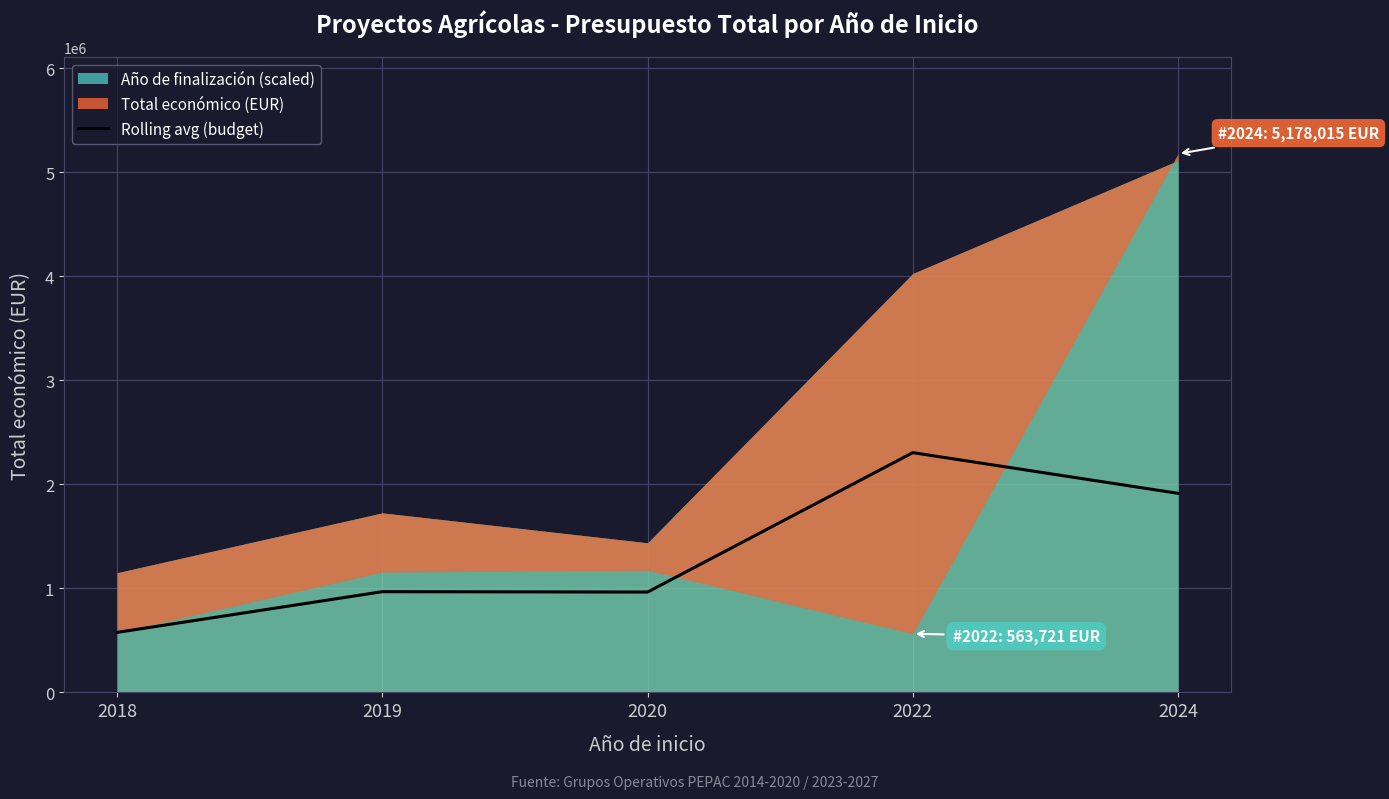

Count the number of values greater than 968193.

2